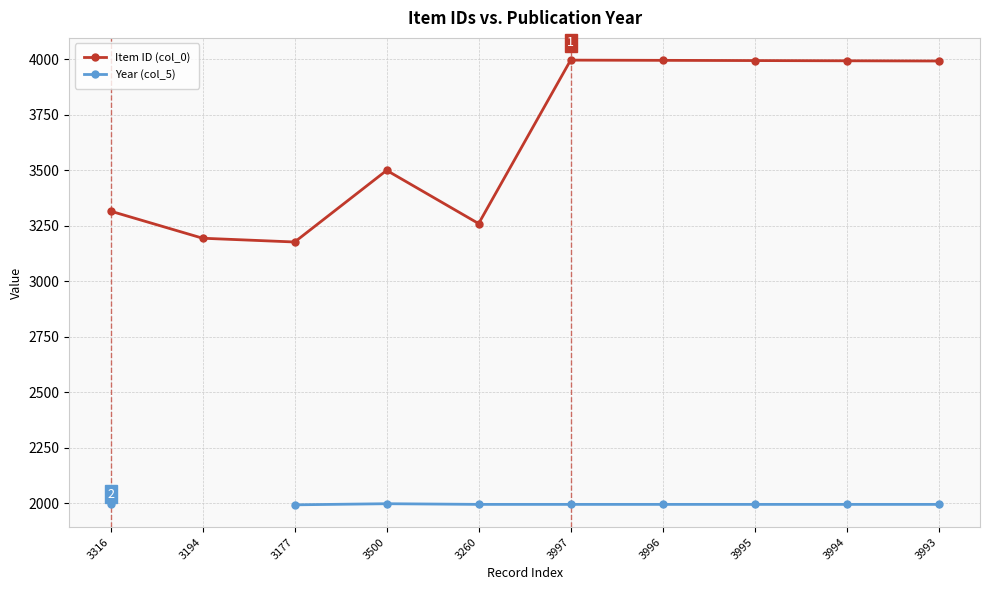

At which label does Item ID (col_0) reach its peak?

3997